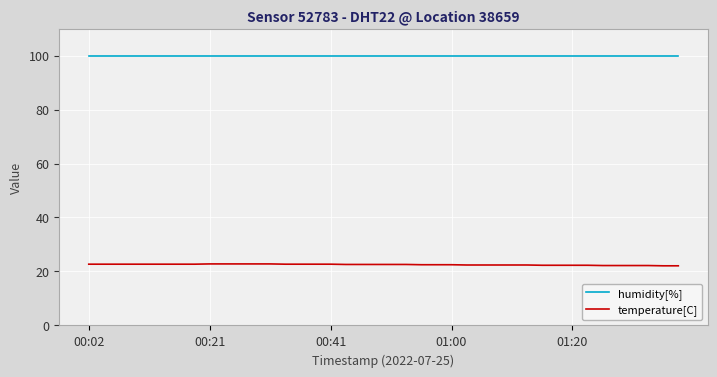

Does the chart display data point markers on the line(s)?

No